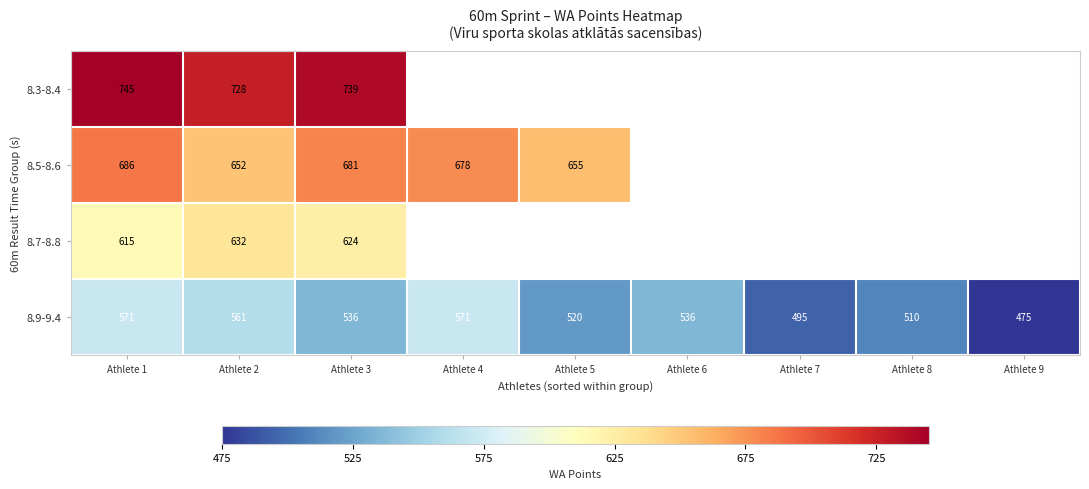

The value of 8.7-8.8 at Athlete 1 is 1007.1. True or false?

False